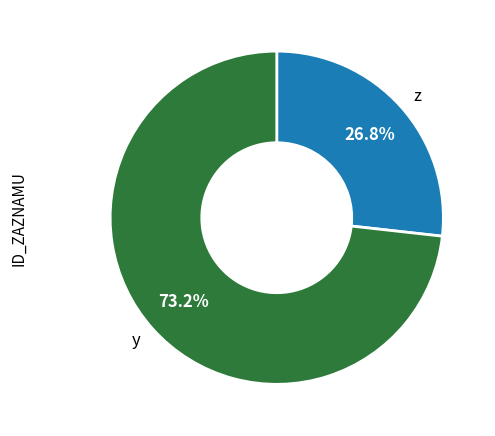

What is the total percentage of y and z?

100.0%